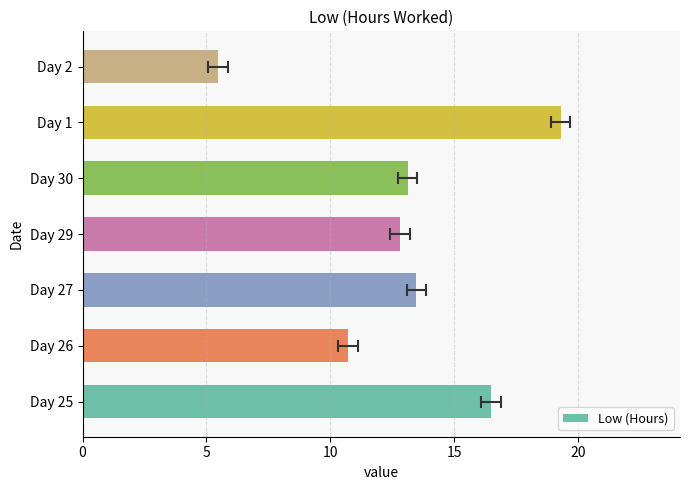

What is the minimum value shown in the chart?

5.5